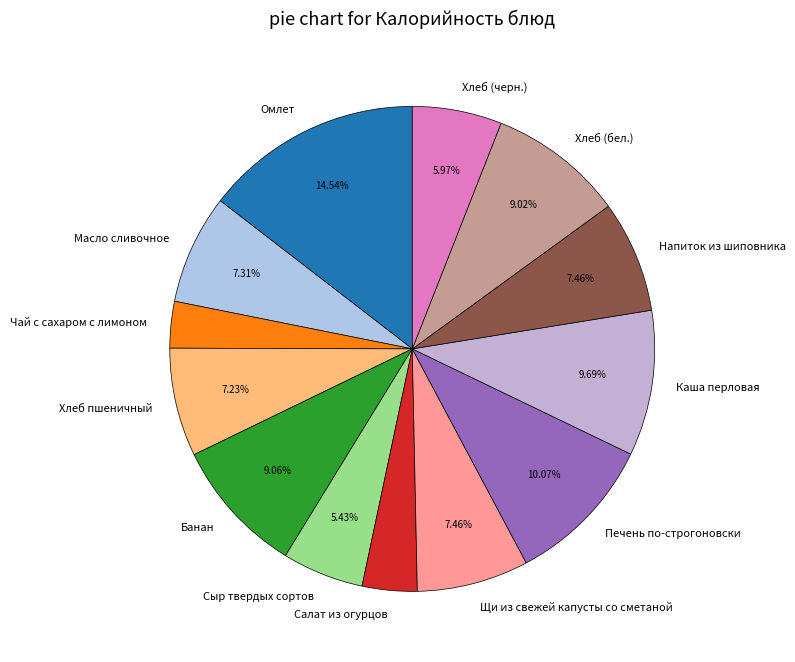

What percentage do Хлеб (бел.) and Сыр твердых сортов together represent?

14.5%